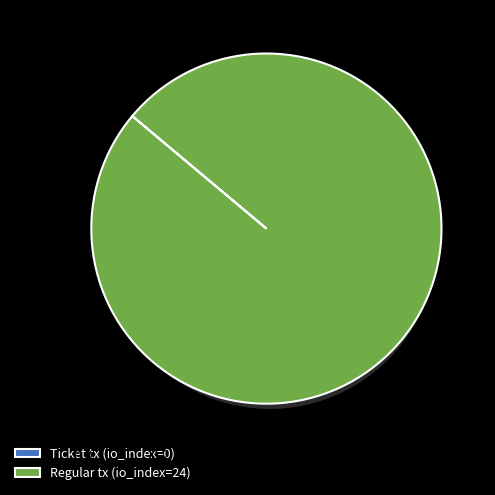

What percentage do Regular tx (io_index=24) and Ticket tx (io_index=0) together represent?

100.0%